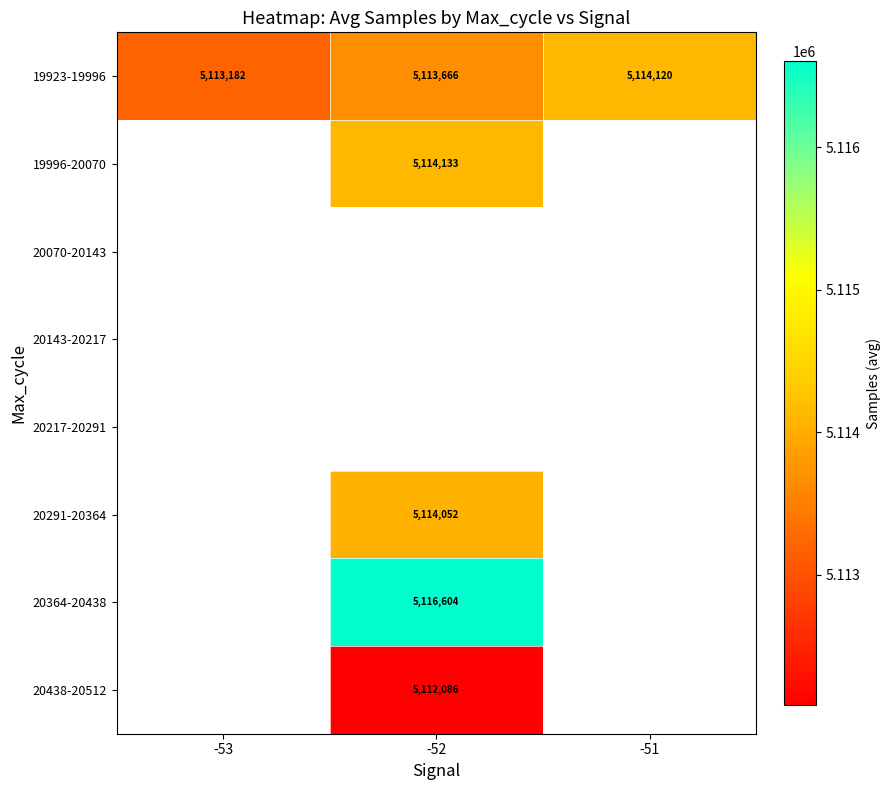

What is the maximum value for 19923-19996?

5114120